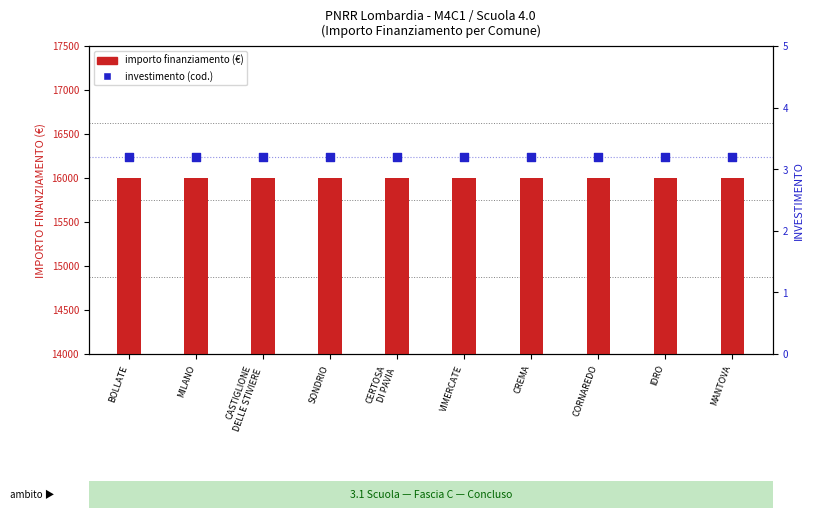

Which series has the largest total across all categories?

importo finanziamento